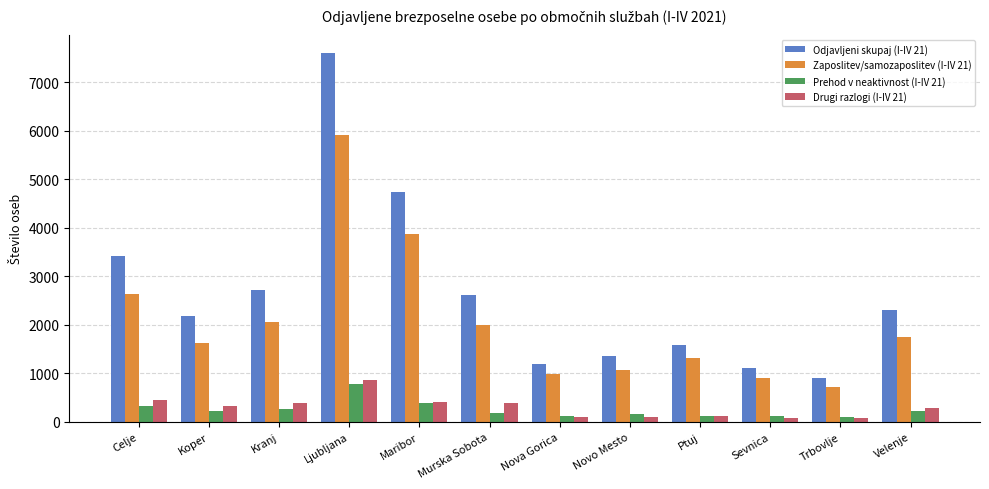

What is the maximum value for Odjavljeni skupaj (I-IV 21)?

7599